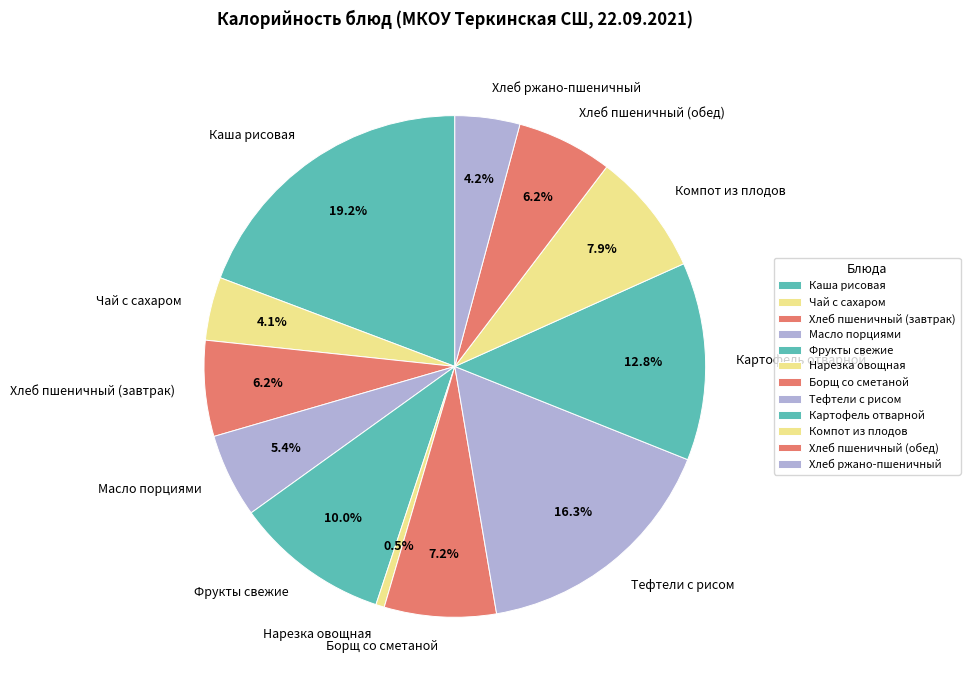

To the nearest percent, what portion does Компот из плодов represent?

8%